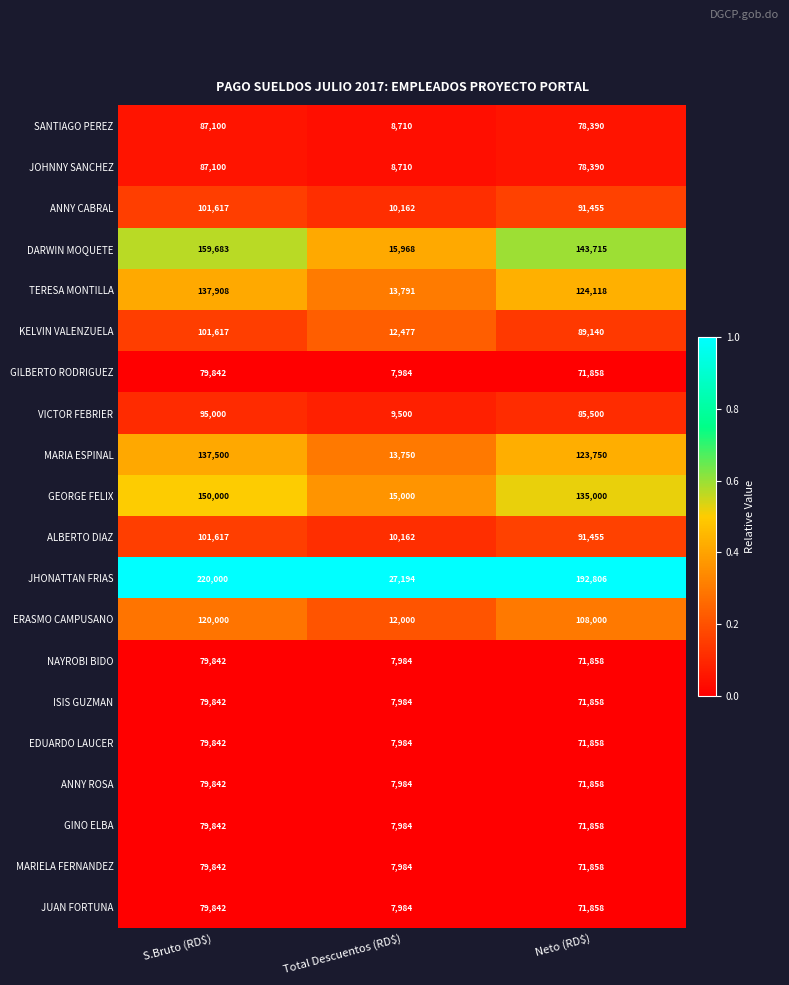

The value of VICTOR FEBRIER at S.Bruto (RD$) is 48803. True or false?

False